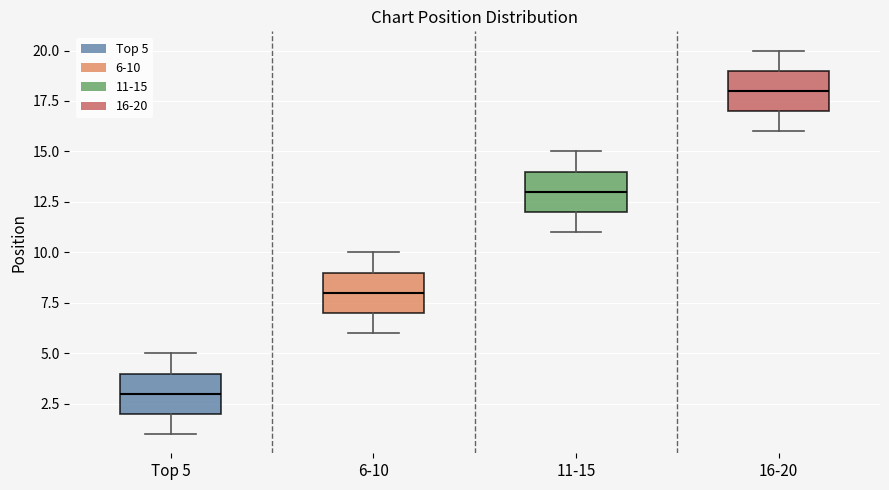

Reading left to right, read every box against the y-axis: the position of its median line, the range the box covers, and the ends of its whiskers. The values are not printed on the chart, so give them approximately, as read against the axis.

Top 5: median 3, box 2 to 4, whiskers 1 to 5
6-10: median 8, box 7 to 9, whiskers 6 to 10
11-15: median 13, box 12 to 14, whiskers 11 to 15
16-20: median 18, box 17 to 19, whiskers 16 to 20